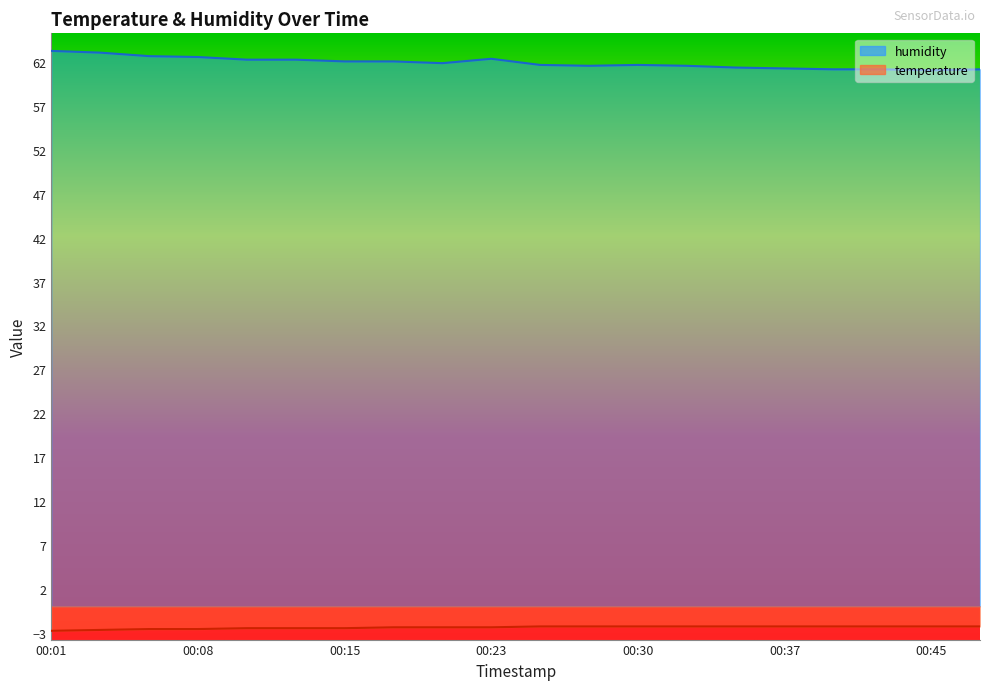

Reading left to right, transcribe all the data shown in this chart.

temperature: 00:01=-2.8	00:03=-2.7	00:06=-2.6	00:08=-2.6	00:10=-2.5	00:13=-2.5	00:15=-2.5	00:18=-2.4	00:20=-2.4	00:23=-2.4	00:25=-2.3	00:28=-2.3	00:30=-2.3	00:32=-2.3	00:35=-2.3	00:37=-2.3	00:40=-2.3	00:42=-2.3	00:45=-2.3	00:47=-2.3
humidity: 00:01=63.3	00:03=63.1	00:06=62.7	00:08=62.6	00:10=62.3	00:13=62.3	00:15=62.1	00:18=62.1	00:20=61.9	00:23=62.4	00:25=61.7	00:28=61.6	00:30=61.7	00:32=61.6	00:35=61.4	00:37=61.3	00:40=61.2	00:42=61.2	00:45=61.1	00:47=61.2